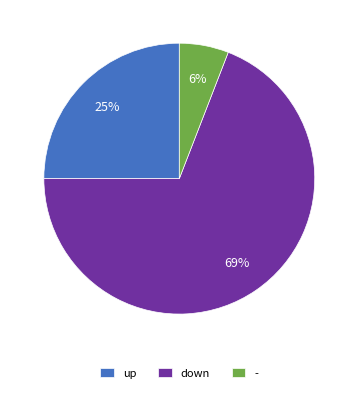

To the nearest percent, what is the combined percentage of up and down?

94%